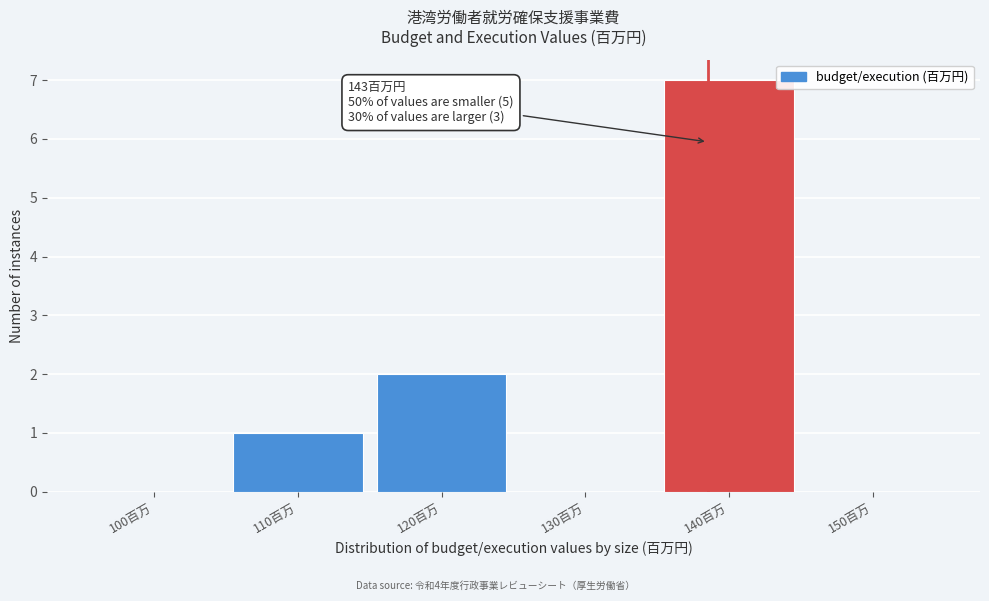

Reading left to right, list all the values displayed in this chart.

100百万=0	110百万=1	120百万=2	130百万=0	140百万=7	150百万=0